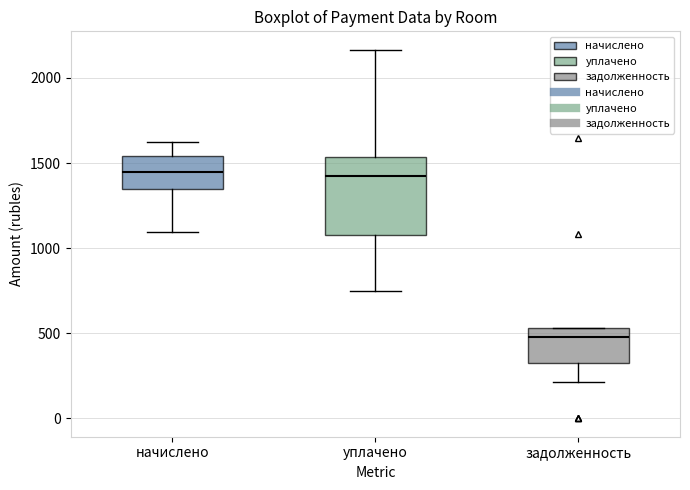

Reading left to right, read every box against the y-axis: the position of its median line, the range the box covers, and the ends of its whiskers. The values are not printed on the chart, so give them approximately, as read against the axis.

начислено: median 1450, box 1350 to 1550, whiskers 1100 to 1600
уплачено: median 1400, box 1100 to 1550, whiskers 750 to 2150
задолженность: median 500, box 350 to 550, whiskers 200 to 550